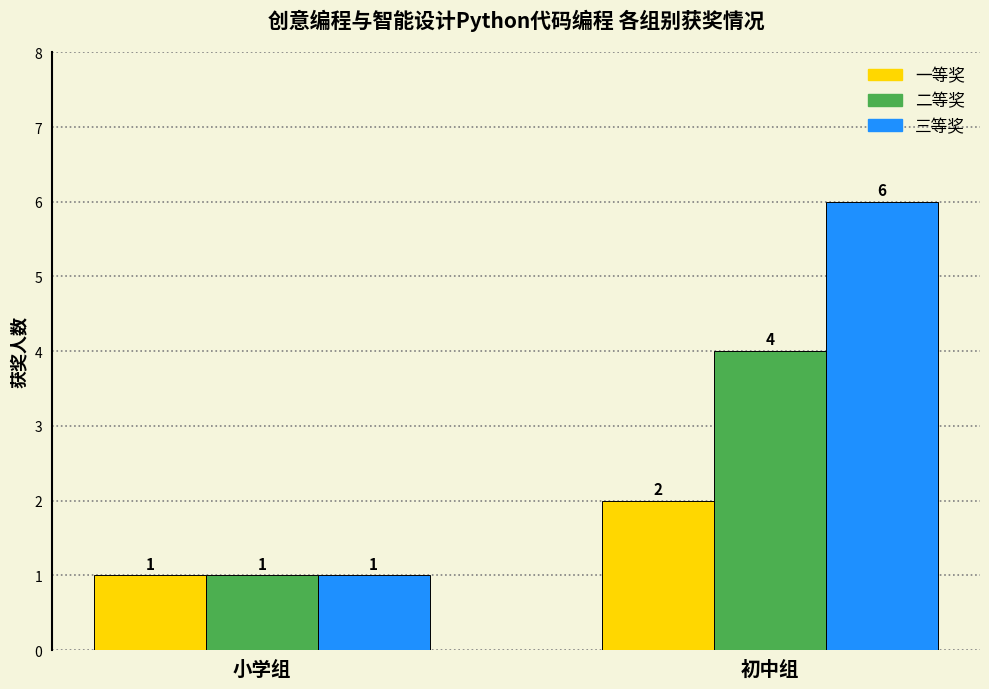

Which category has the lowest value in the 二等奖 series?

小学组